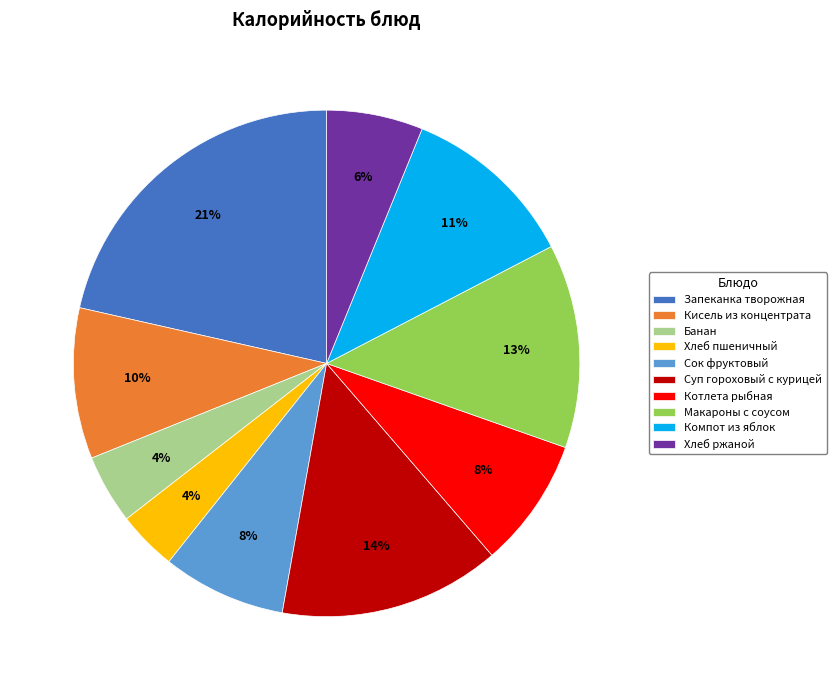

To the nearest percent, what portion does Хлеб пшеничный represent?

4%